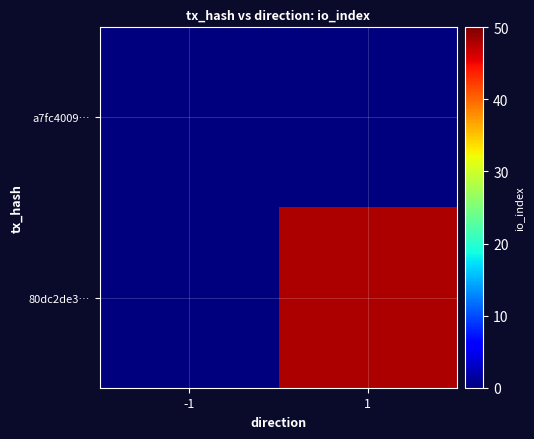

Reading right to left, extract all data points from this chart.

a7fc4009…: 1=0	-1=0
80dc2de3…: 1=48	-1=0